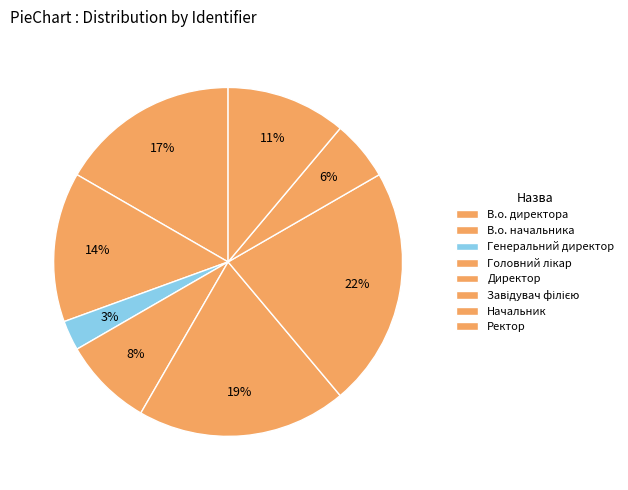

To the nearest percent, what portion does Головний лікар represent?

8%